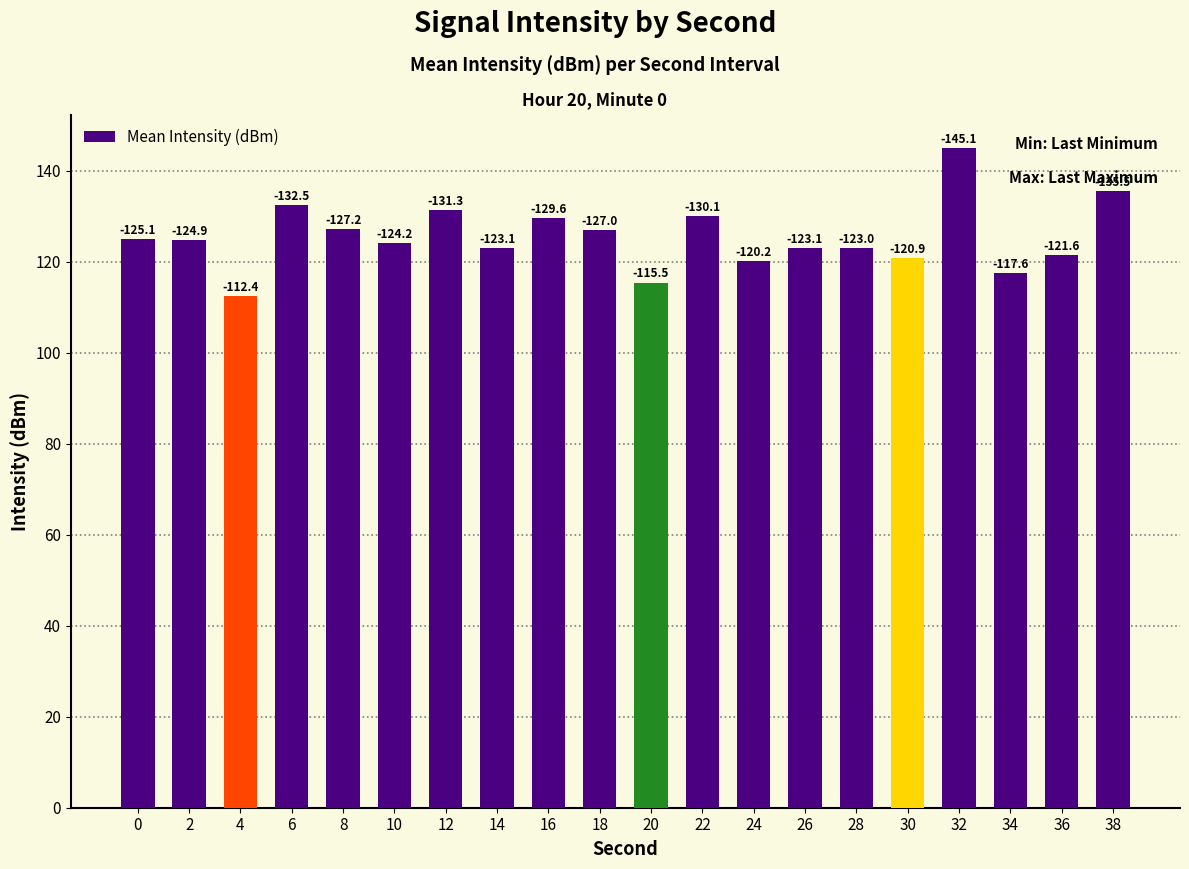

Rank the categories by value from lowest to highest.

4, 20, 34, 24, 30, 36, 28, 26, 14, 10, 2, 0, 18, 8, 16, 22, 12, 6, 38, 32